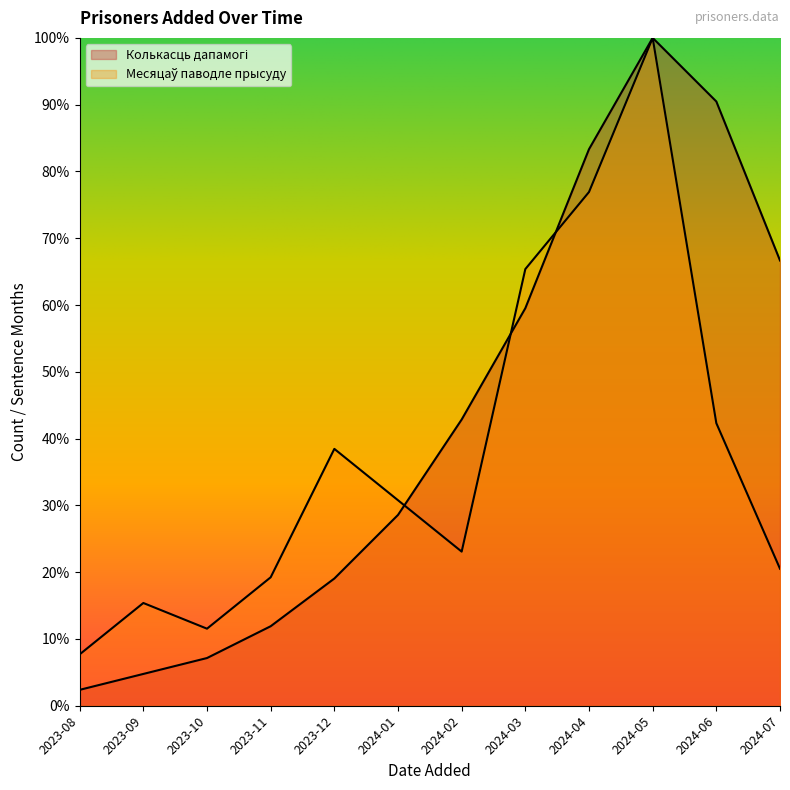

Where is the first local maximum for Месяцаў паводле прысуду?

2023-09